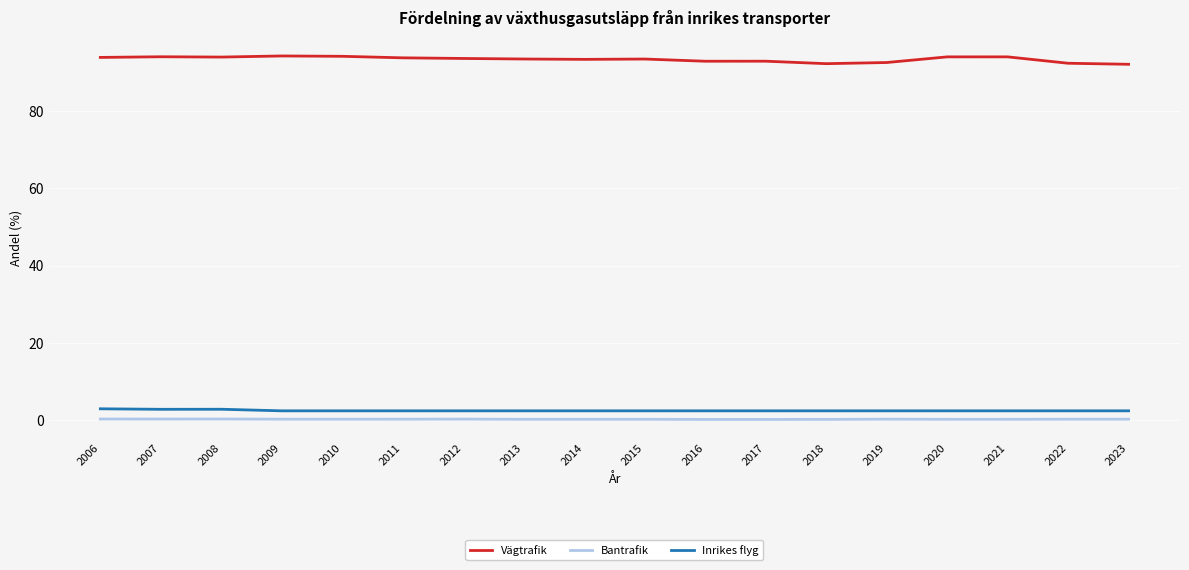

True or false: Vägtrafik has a value of 154.4 at 2013.

False